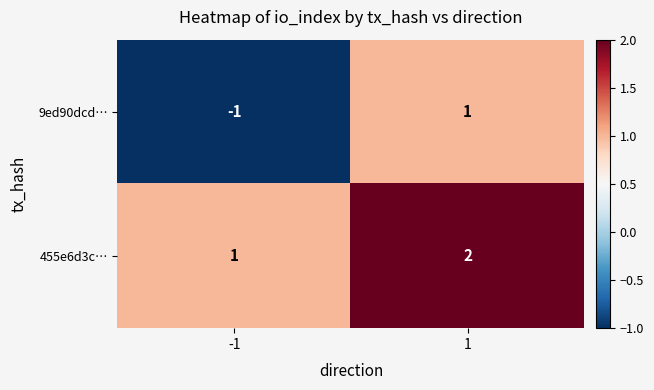

Rank the series at 1 from highest to lowest value.

455e6d3c…, 9ed90dcd…